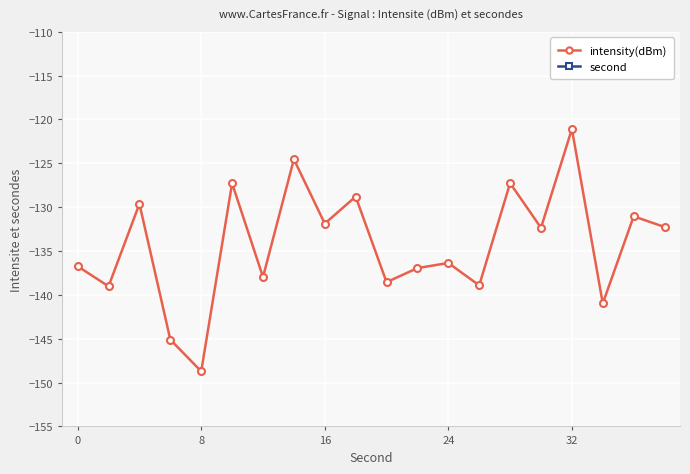

In intensity(dBm), how many points are higher than both neighbors (excluding endpoints)?

8